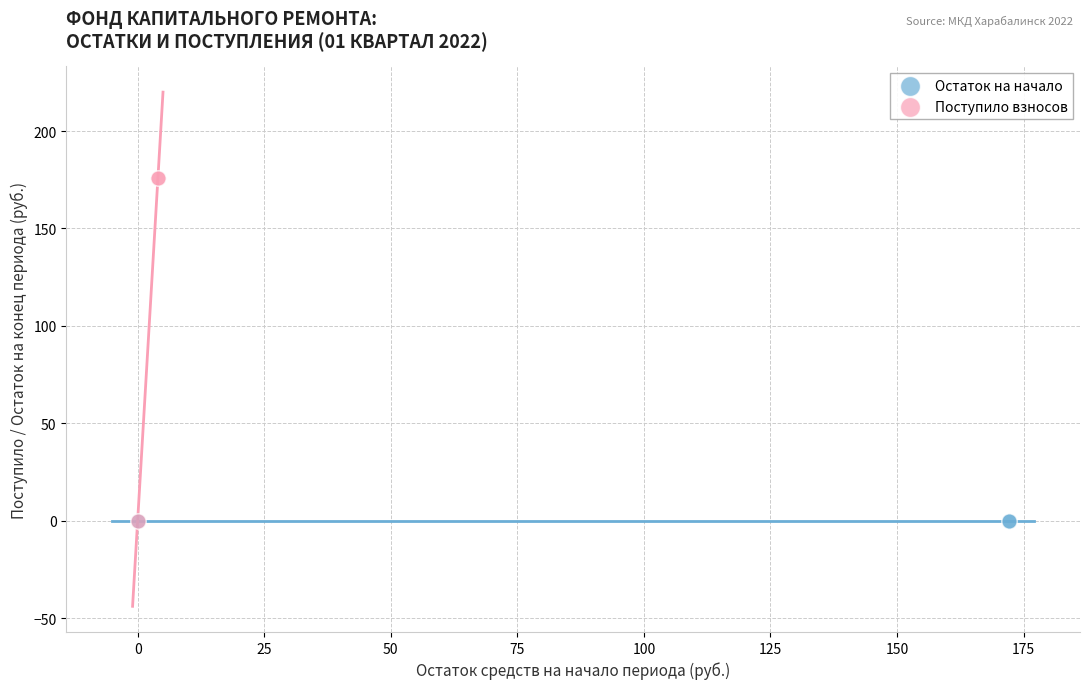

What are all the series names shown in the legend?

Остаток на начало, Поступило взносов